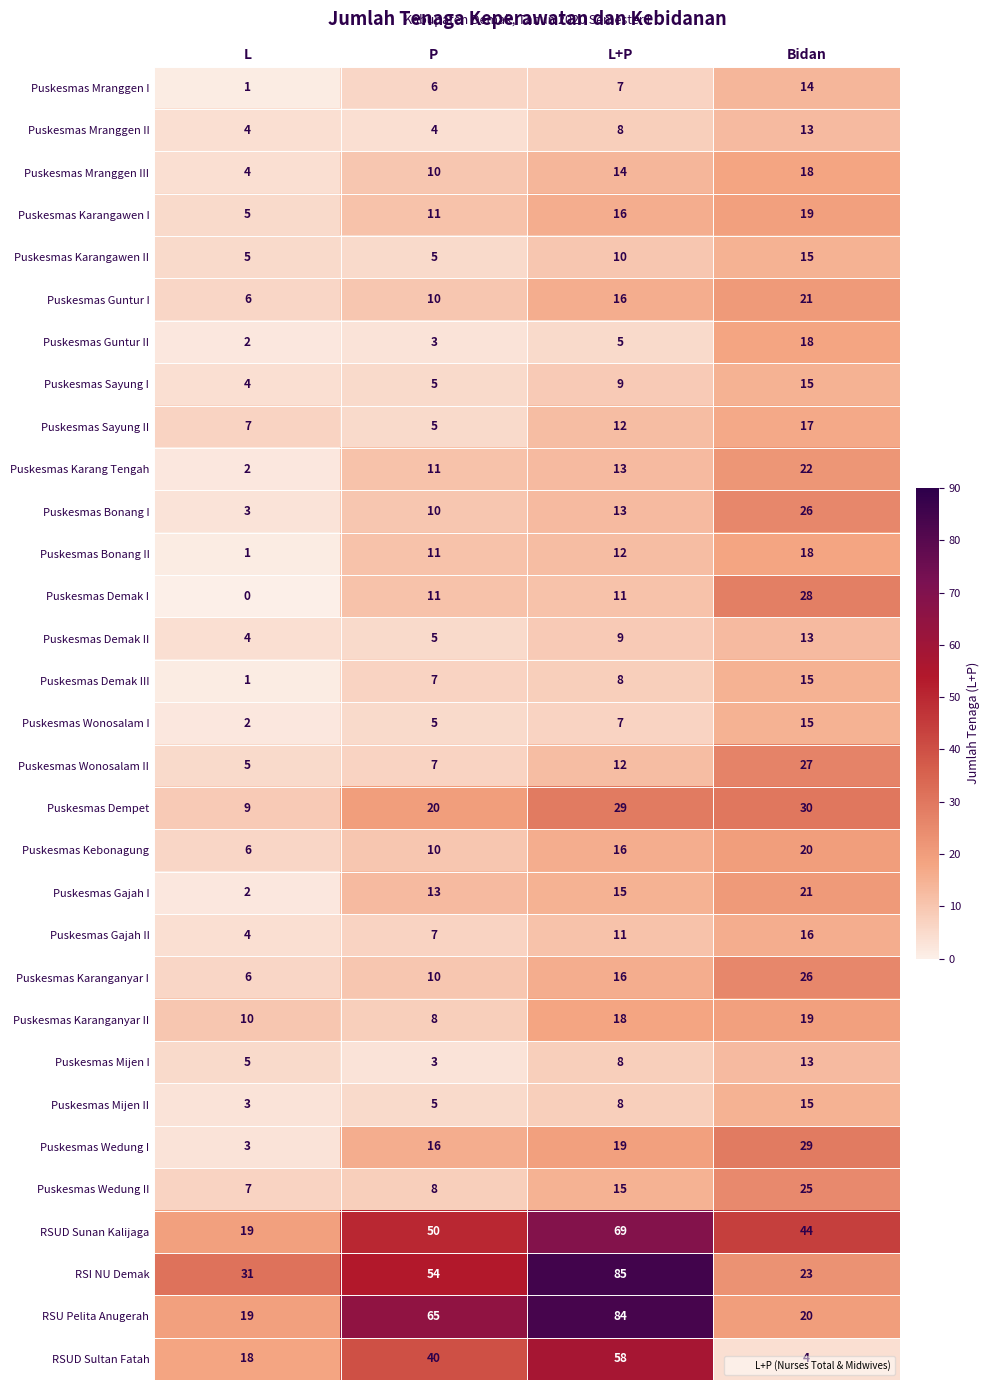

Which label corresponds to the smallest value in the chart?

L